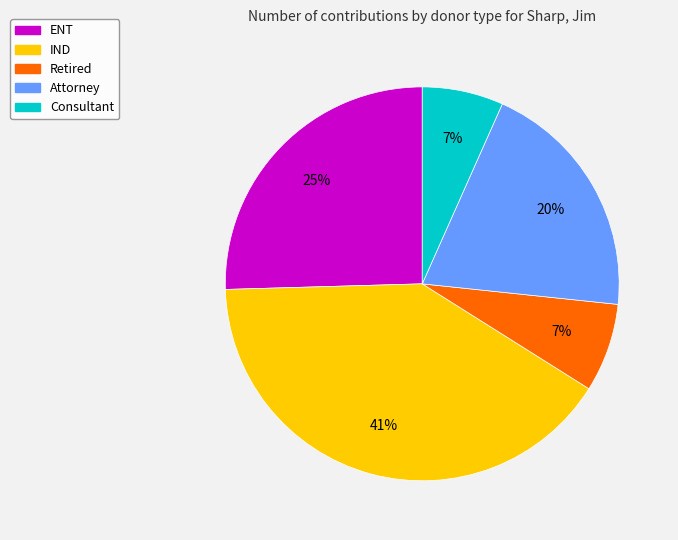

Is IND the majority of the pie?

No